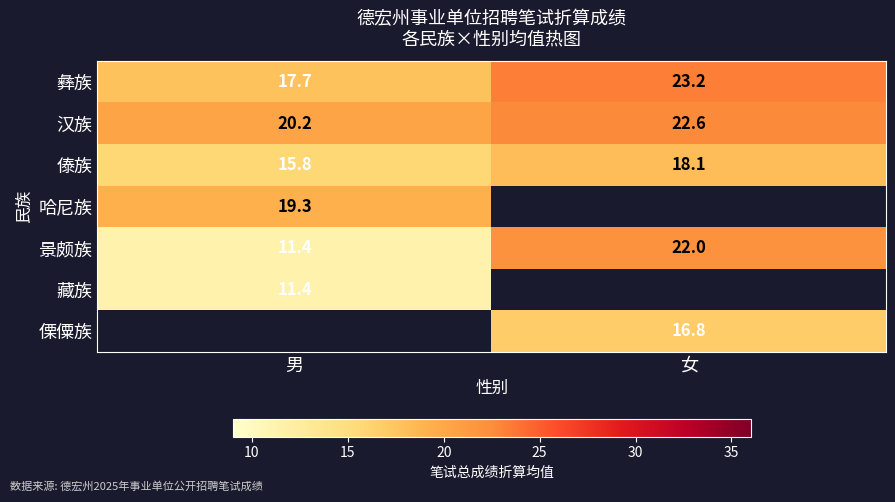

Where is 景颇族 nearest to the value 16?

男